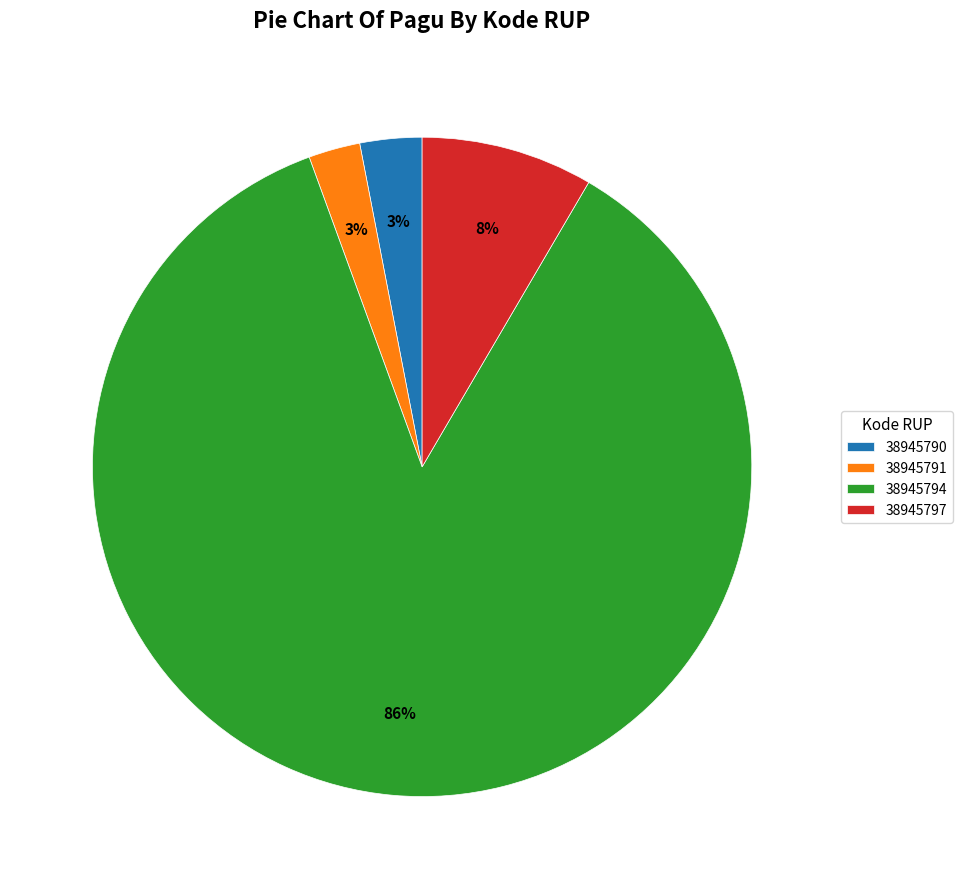

Between 38945791 and 38945797, which is larger?

38945797